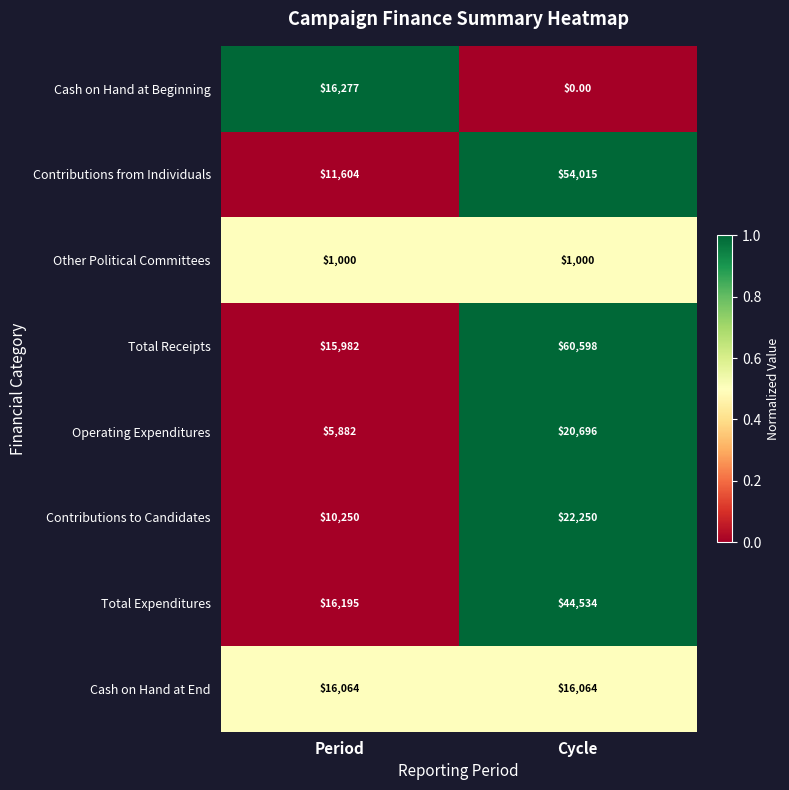

Which series has the largest total across all categories?

Total Receipts